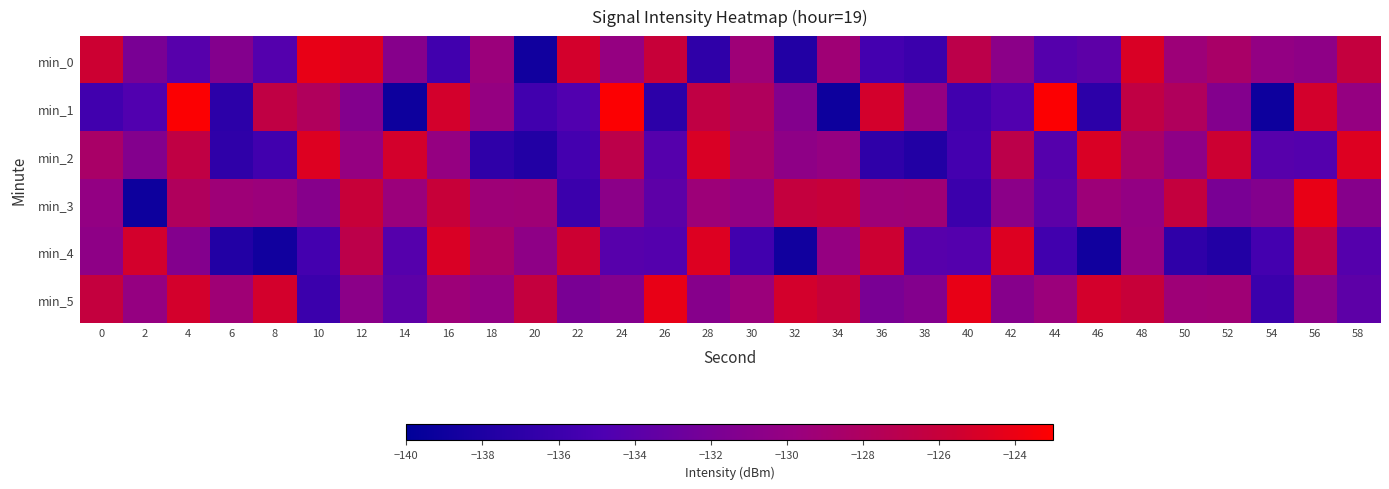

Reading left to right, transcribe all the data shown in this chart.

min_0: 0=-125.6	2=-131.9	4=-134.2	6=-131.2	8=-134.4	10=-124.2	12=-124.7	14=-131.0	16=-135.7	18=-129.6	20=-138.9	22=-125.2	24=-130.0	26=-125.9	28=-136.9	30=-129.4	32=-137.6	34=-129.3	36=-135.4	38=-136.0	40=-126.9	42=-130.8	44=-134.3	46=-133.8	48=-124.9	50=-129.4	52=-128.5	54=-130.2	56=-130.5	58=-126.2
min_1: 0=-135.6	2=-134.6	4=-123.1	6=-137.0	8=-126.6	10=-127.9	12=-131.2	14=-139.1	16=-125.2	18=-130.0	20=-135.6	22=-134.6	24=-123.1	26=-137.0	28=-126.6	30=-127.9	32=-131.2	34=-139.1	36=-125.2	38=-130.0	40=-135.6	42=-134.6	44=-123.1	46=-137.0	48=-126.6	50=-127.9	52=-131.2	54=-139.1	56=-125.2	58=-130.0
min_2: 0=-128.5	2=-131.2	4=-126.6	6=-136.9	8=-135.7	10=-124.7	12=-130.0	14=-125.2	16=-130.0	18=-136.9	20=-137.6	22=-135.4	24=-126.9	26=-134.3	28=-124.9	30=-128.5	32=-130.5	34=-130.0	36=-136.9	38=-137.6	40=-135.4	42=-126.9	44=-134.3	46=-124.9	48=-128.5	50=-130.5	52=-125.6	54=-134.2	56=-134.4	58=-124.7
min_3: 0=-130.2	2=-139.1	4=-127.9	6=-129.4	8=-129.6	10=-131.0	12=-125.9	14=-129.6	16=-125.9	18=-129.4	20=-129.3	22=-136.0	24=-130.8	26=-133.8	28=-129.4	30=-130.2	32=-126.2	34=-125.9	36=-129.4	38=-129.3	40=-136.0	42=-130.8	44=-133.8	46=-129.4	48=-130.2	50=-126.2	52=-131.9	54=-131.2	56=-124.2	58=-131.0
min_4: 0=-130.5	2=-125.2	4=-131.2	6=-137.6	8=-138.9	10=-135.4	12=-126.9	14=-134.3	16=-124.9	18=-128.5	20=-130.5	22=-125.6	24=-134.2	26=-134.4	28=-124.7	30=-135.7	32=-138.9	34=-130.0	36=-125.6	38=-134.2	40=-134.4	42=-124.7	44=-135.7	46=-138.9	48=-130.0	50=-136.9	52=-137.6	54=-135.4	56=-126.9	58=-134.3
min_5: 0=-126.2	2=-130.0	4=-125.2	6=-129.3	8=-125.2	10=-136.0	12=-130.8	14=-133.8	16=-129.4	18=-130.2	20=-126.2	22=-131.9	24=-131.2	26=-124.2	28=-131.0	30=-129.6	32=-125.2	34=-125.9	36=-131.9	38=-131.2	40=-124.2	42=-131.0	44=-129.6	46=-125.2	48=-125.9	50=-129.4	52=-129.3	54=-136.0	56=-130.8	58=-133.8